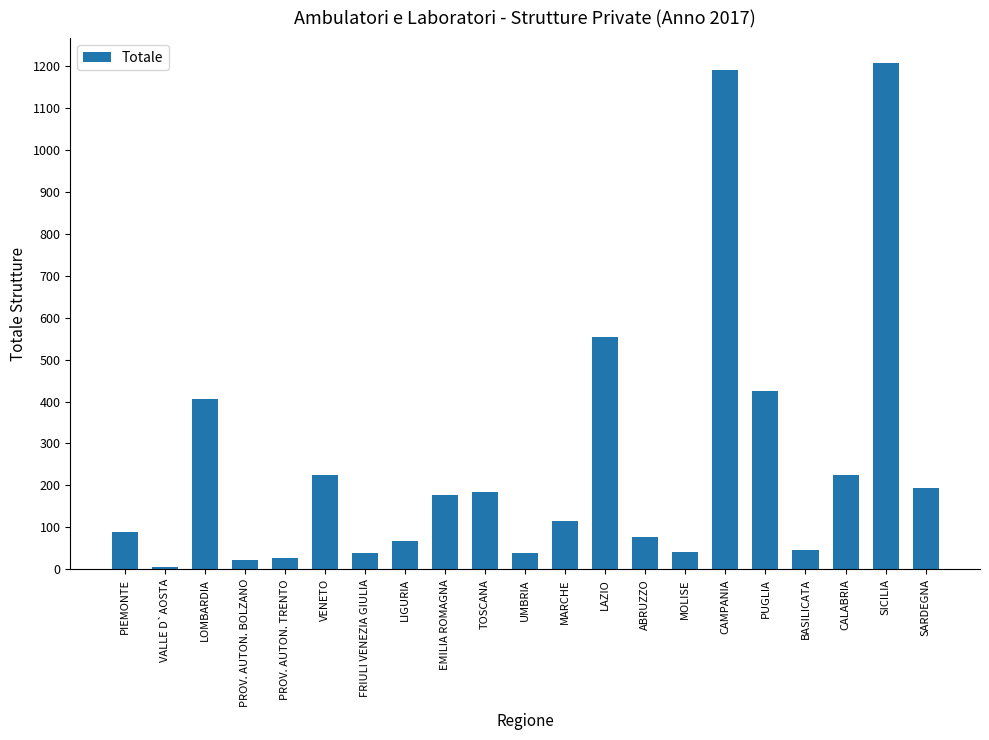

How many series are shown in this chart?

1